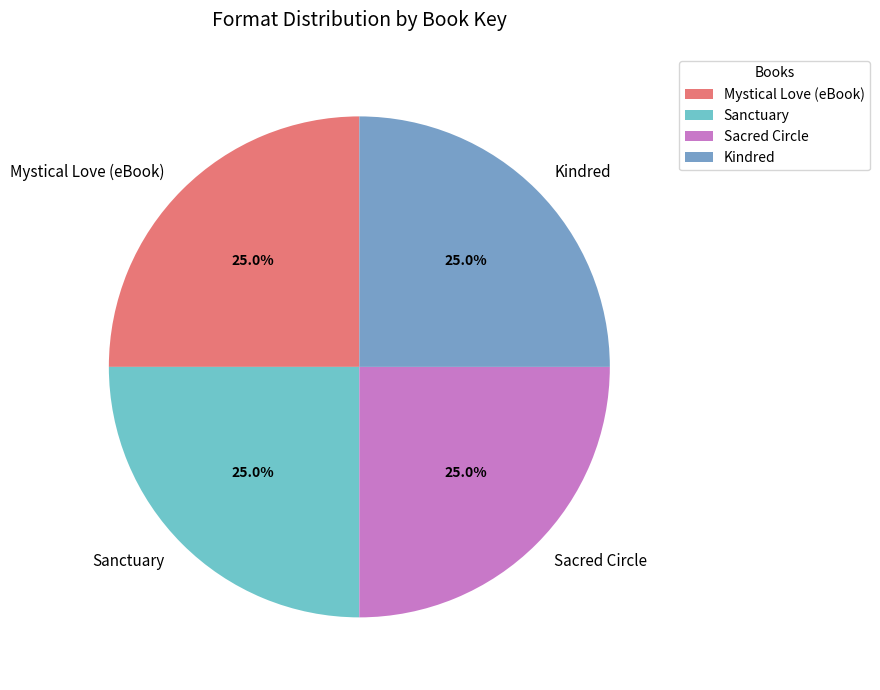

Approximately how many times larger is the value at Kindred compared to Mystical Love (eBook)?

1.0